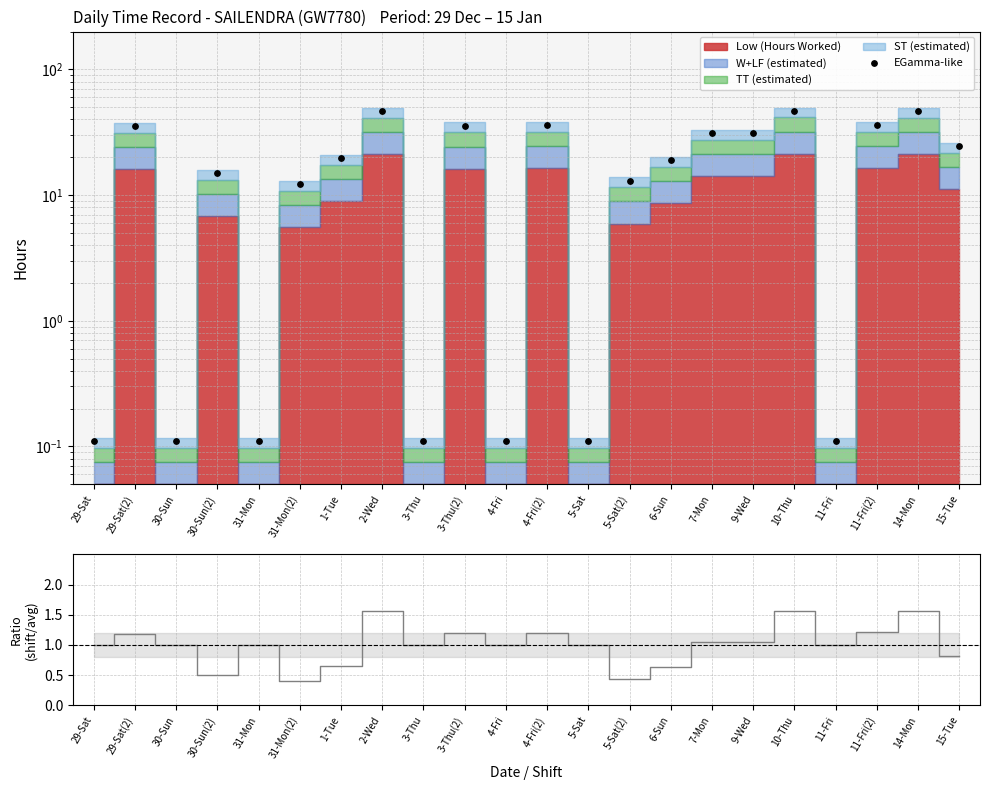

Which series has the largest total across all categories?

EGamma-like